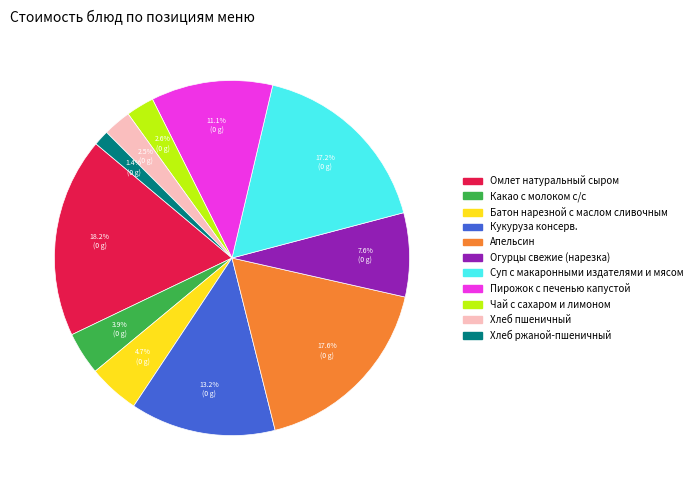

Does Апельсин account for over 50% of the chart?

No